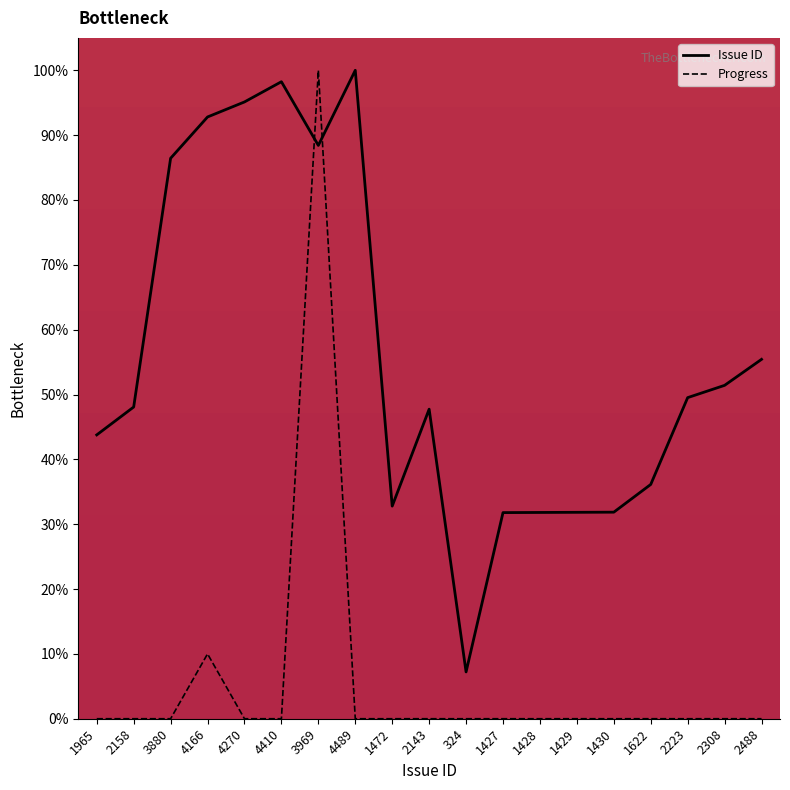

How many data points does each series have?

19